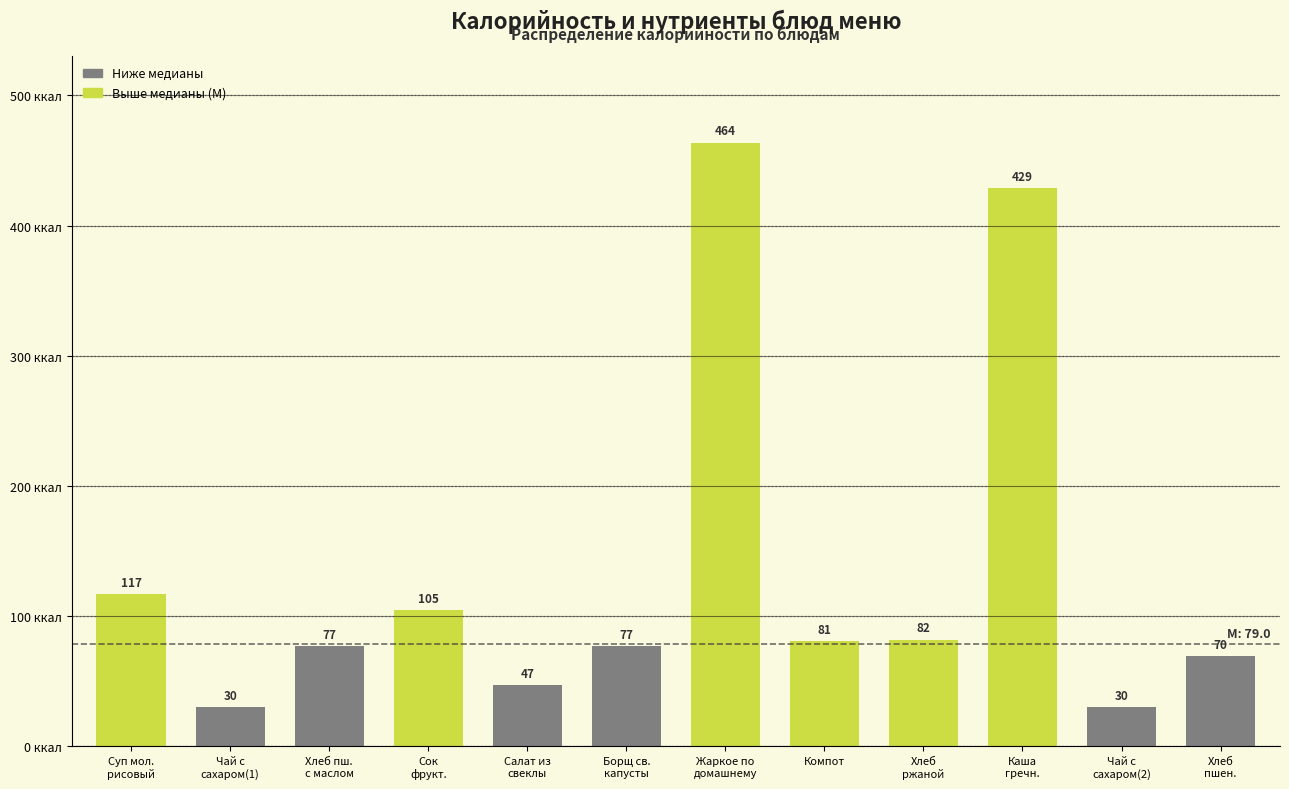

What is the value of the 6th bar from the left?

77.0